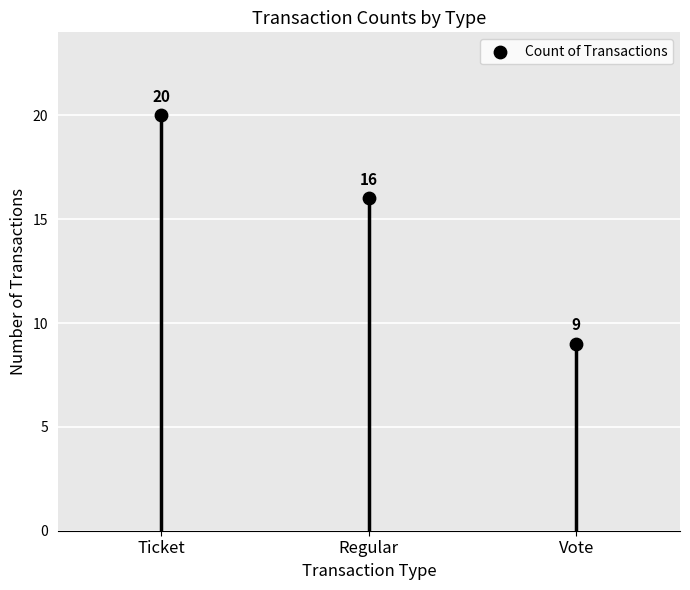

What Y value in the scatter plot is closest to 14?

16